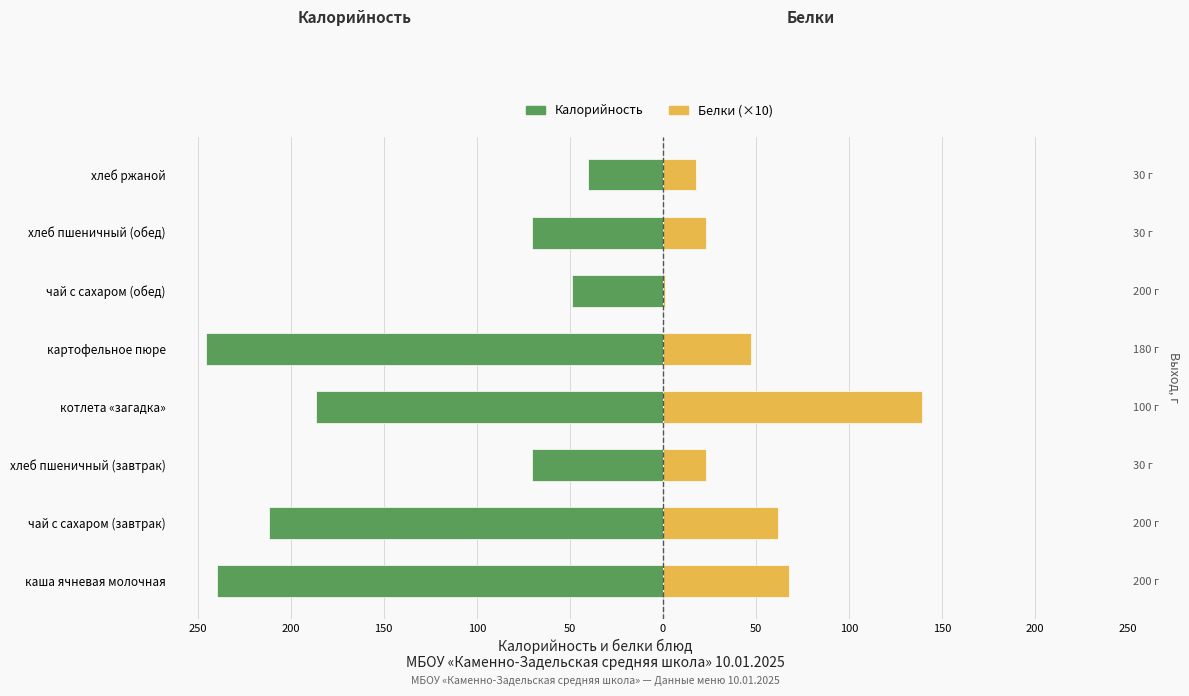

True or false: Калорийность has a value of -70.5 at хлеб пшеничный (обед).

True